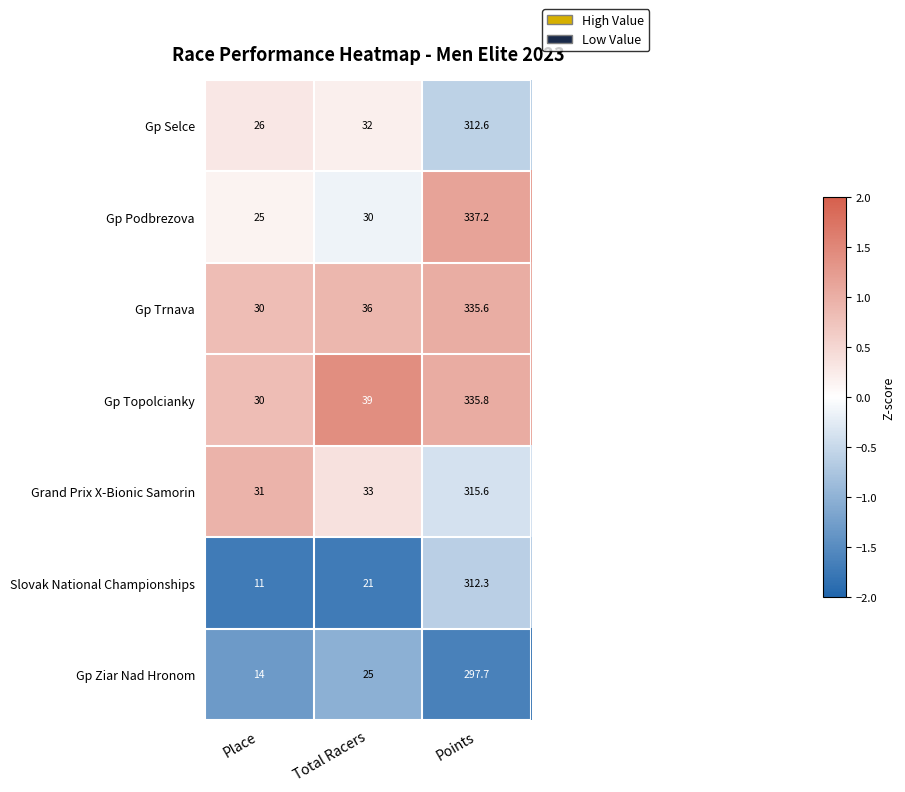

What is the approximate value of Gp Trnava at Total Racers?

36.0